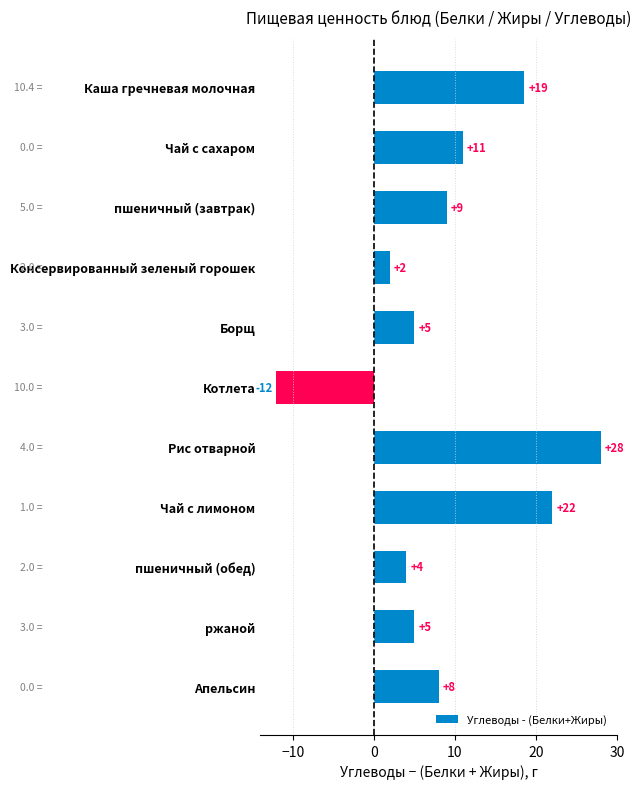

What is the maximum value shown in the chart?

28.0